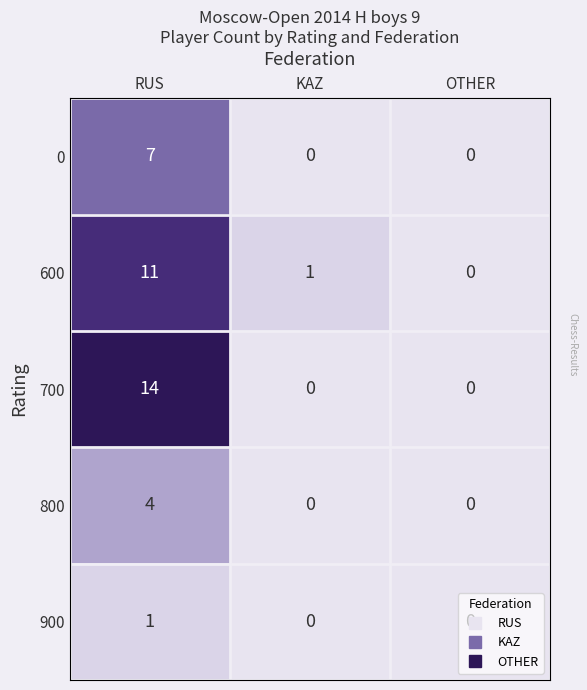

Between RUS and OTHER, which series saw the biggest shift?

700